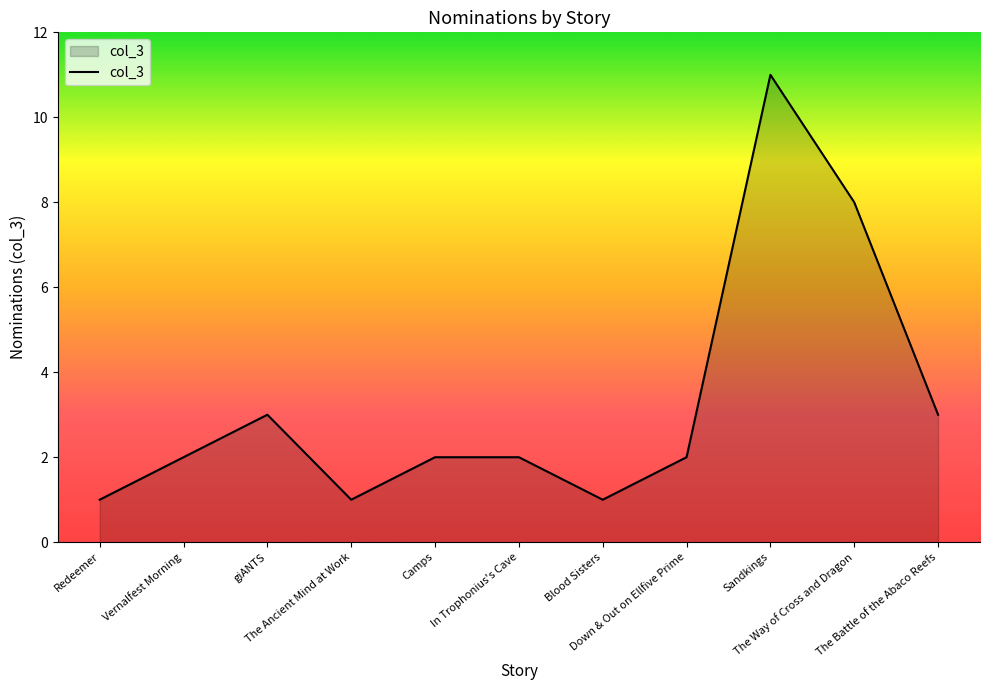

What is the approximate value at The Ancient Mind at Work?

1